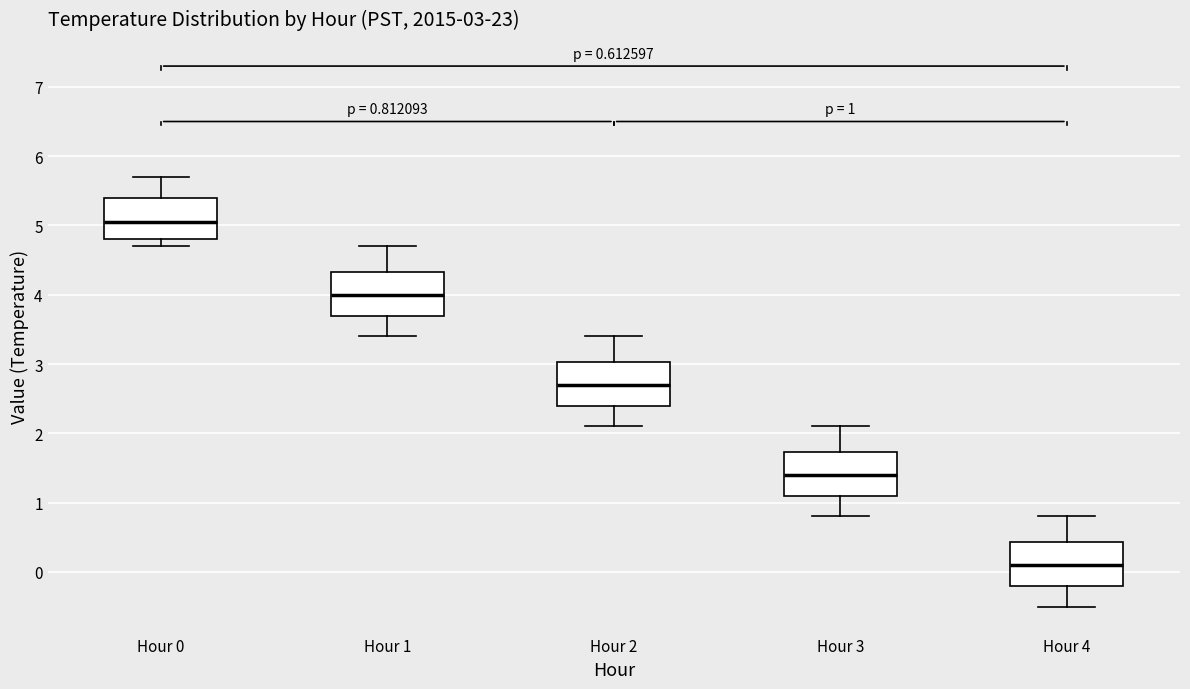

Which box has the lowest median line?

Hour 4